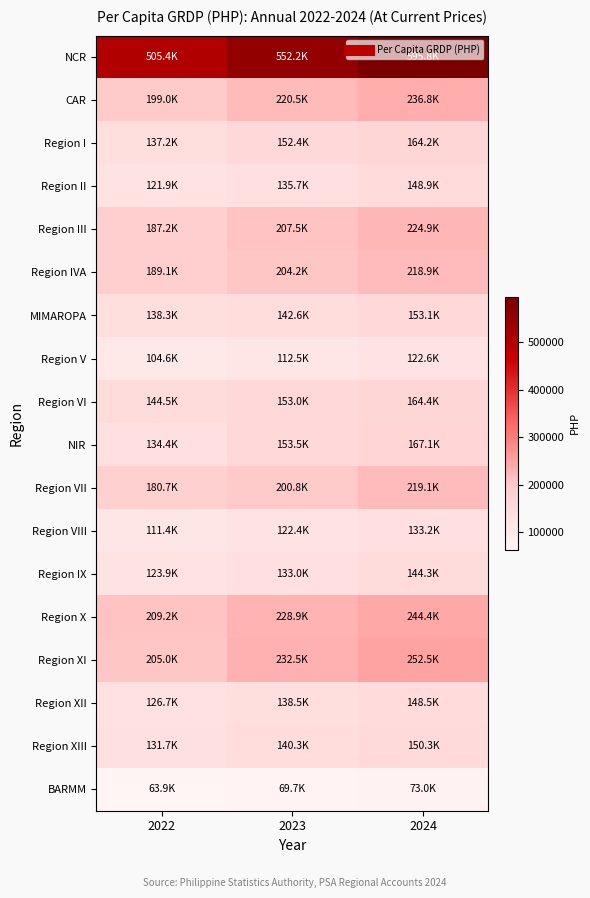

What is the difference between the highest and lowest values at 2024?

522738.6